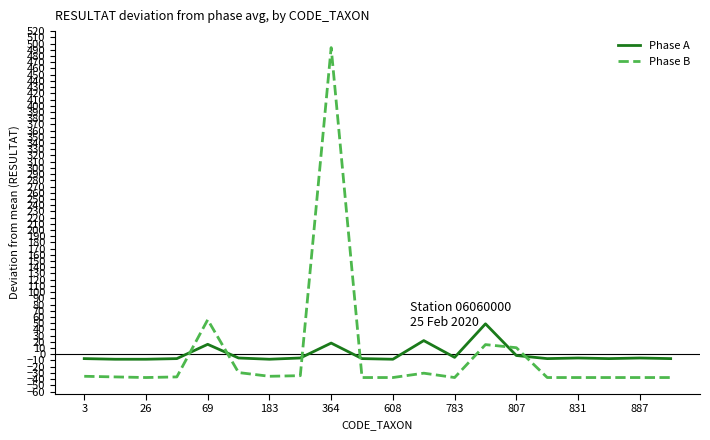

True or false: Phase B and Phase A intersect in this chart.

True